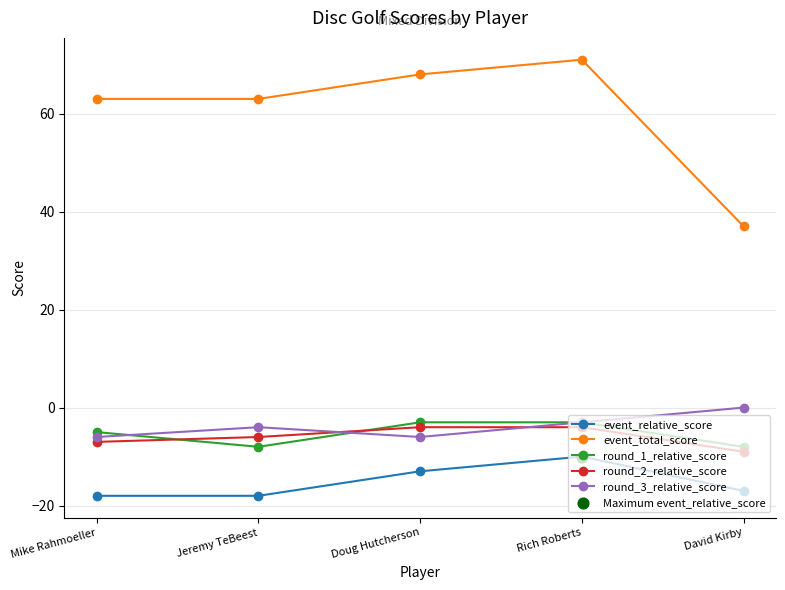

Which series has the largest total across all categories?

event_total_score